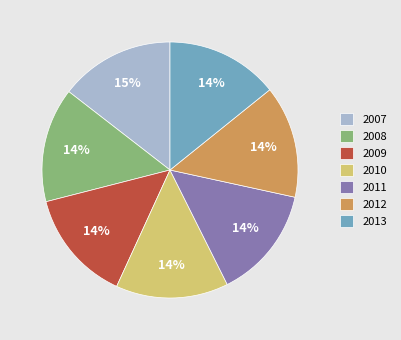

Is there a majority slice in this chart?

No